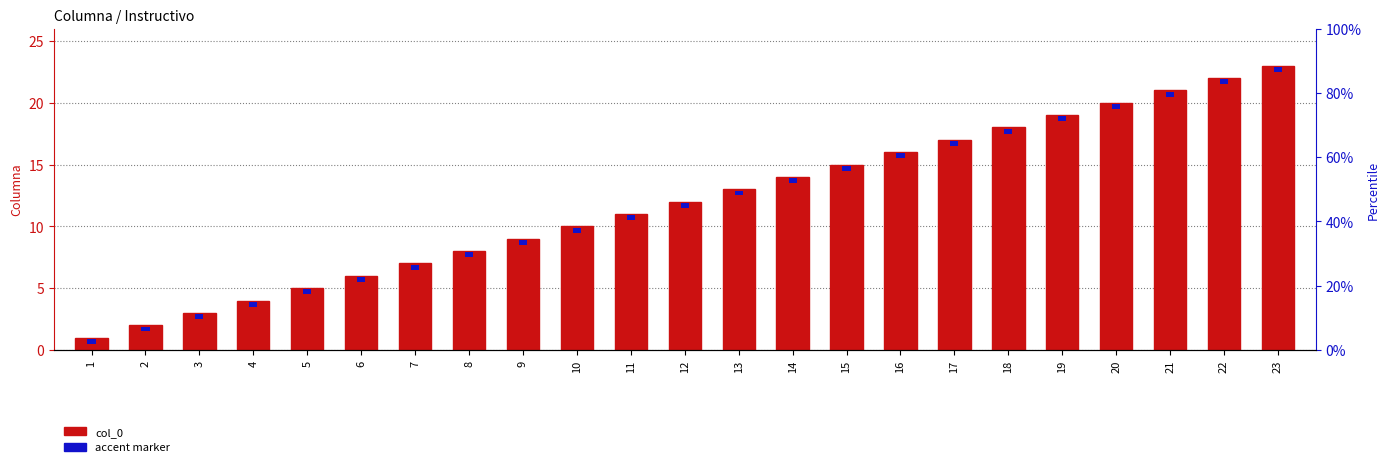

Between 8 and 22, which series saw the biggest shift?

col_0